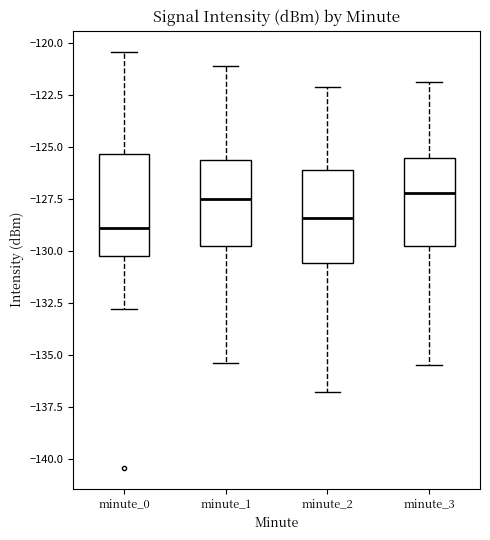

Where does the median line of the box for minute_1 sit on the y-axis? The values are not printed on the chart, so give them approximately, as read against the axis.

-127.5